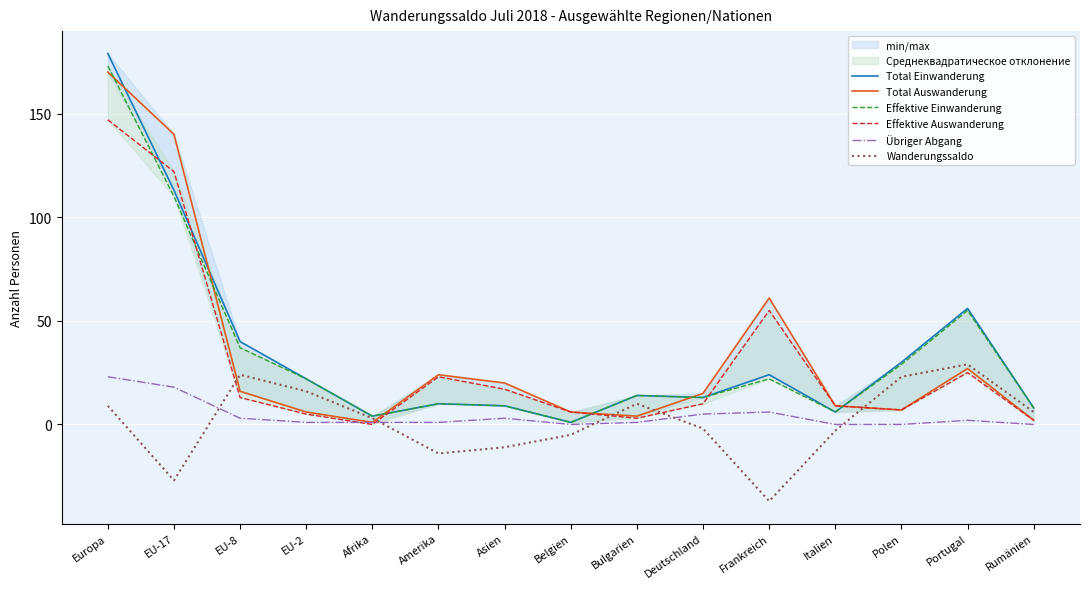

What is the difference between the maximum and minimum values in the Effektive Auswanderung series?

147